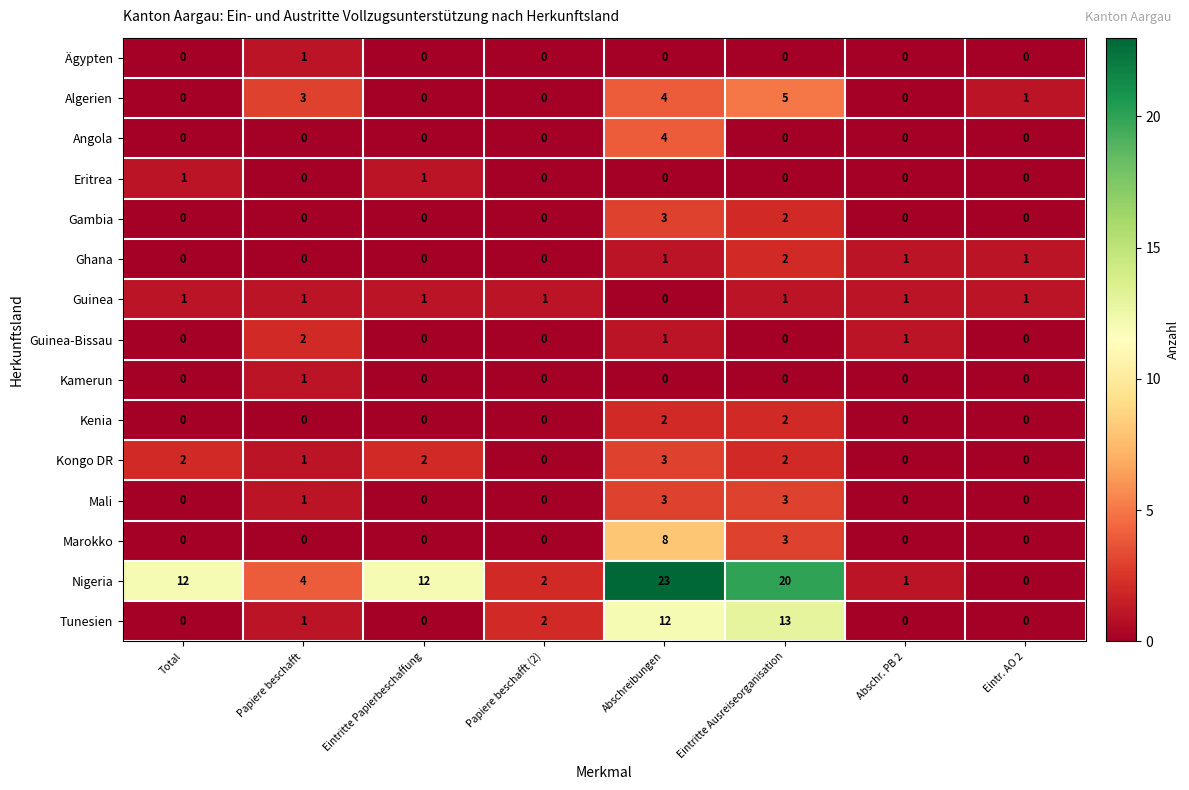

What is the average value of the Nigeria series?

9